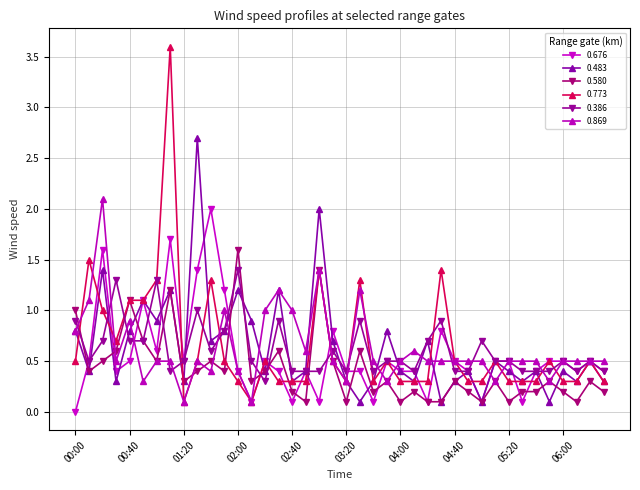

Between which two adjacent categories do 0.386 and 0.483 first intersect?

00:10 and 00:20